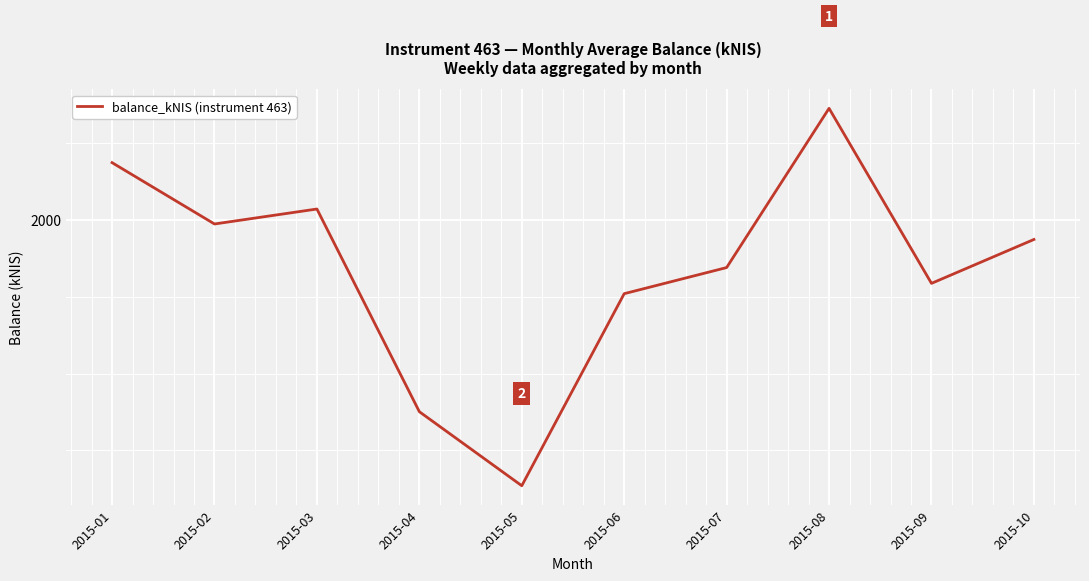

What is the difference between the maximum and minimum values?

245.9